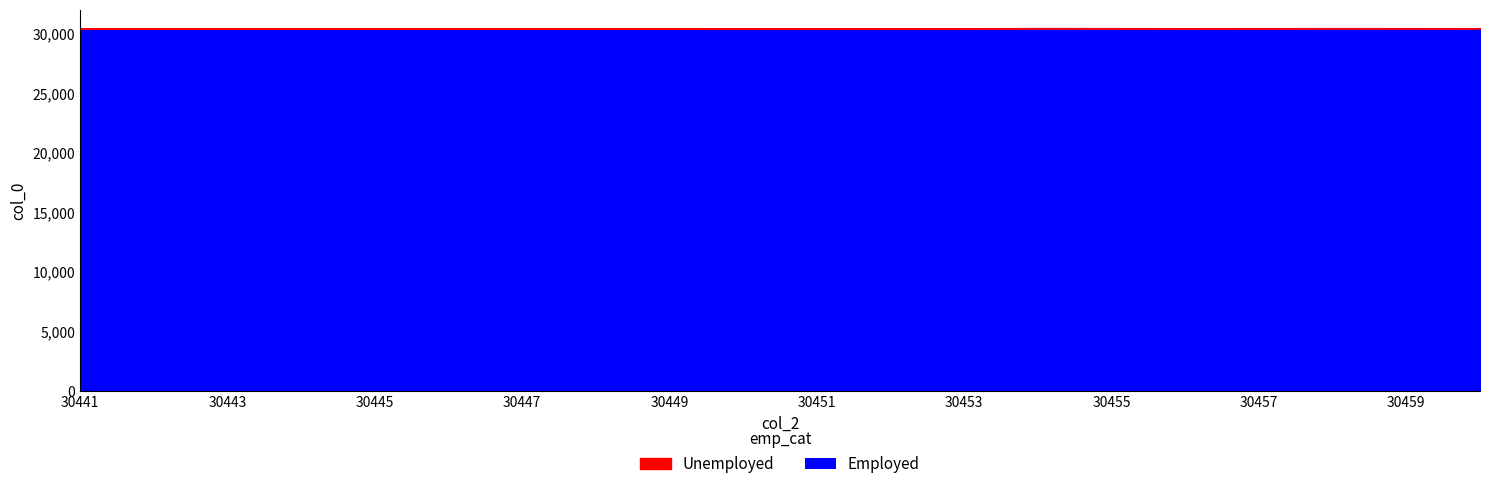

How many interior local peaks does the Unemployed series have?

5